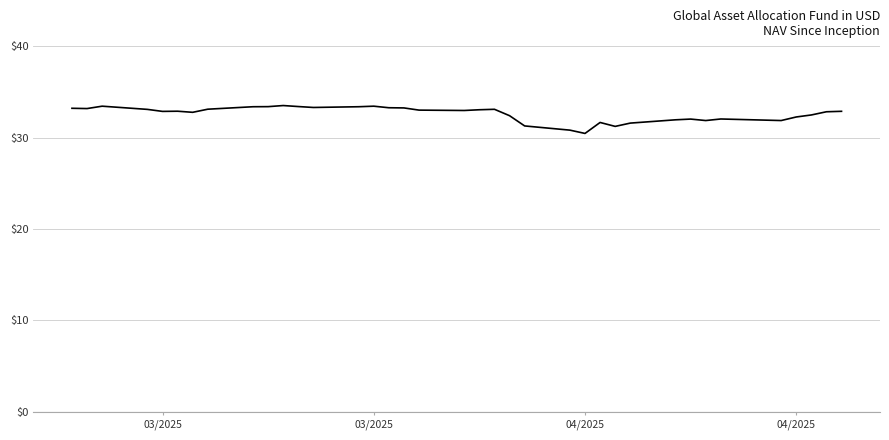

What is the greatest value displayed?

33.5